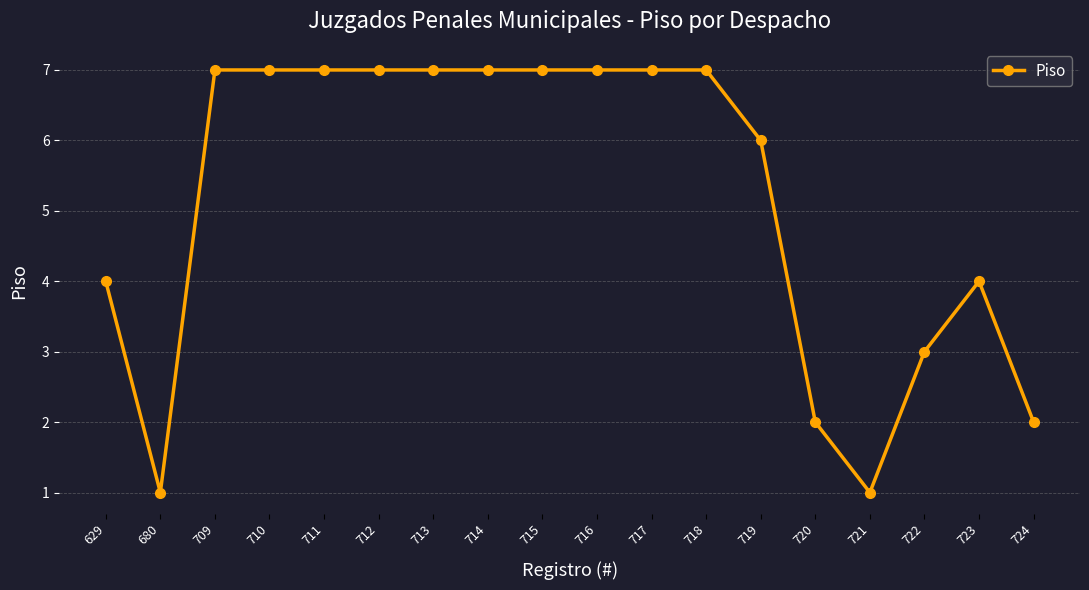

At which category does the data reach its first local valley?

680